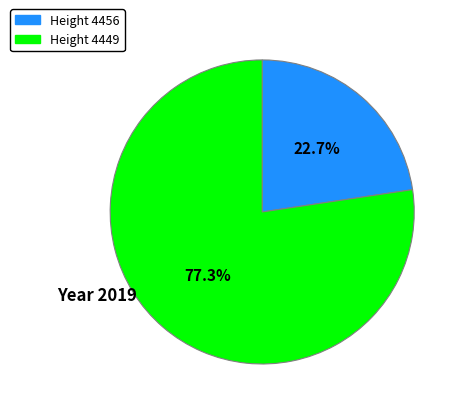

Is there a majority slice in this chart?

Yes